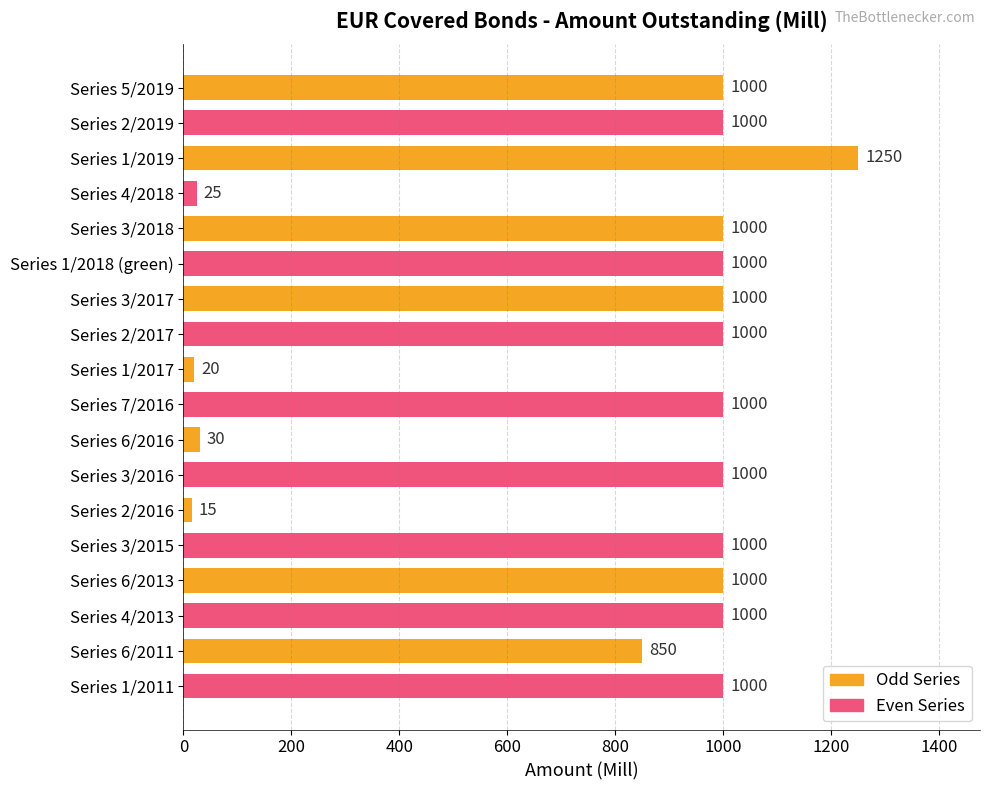

What is the average value?

788